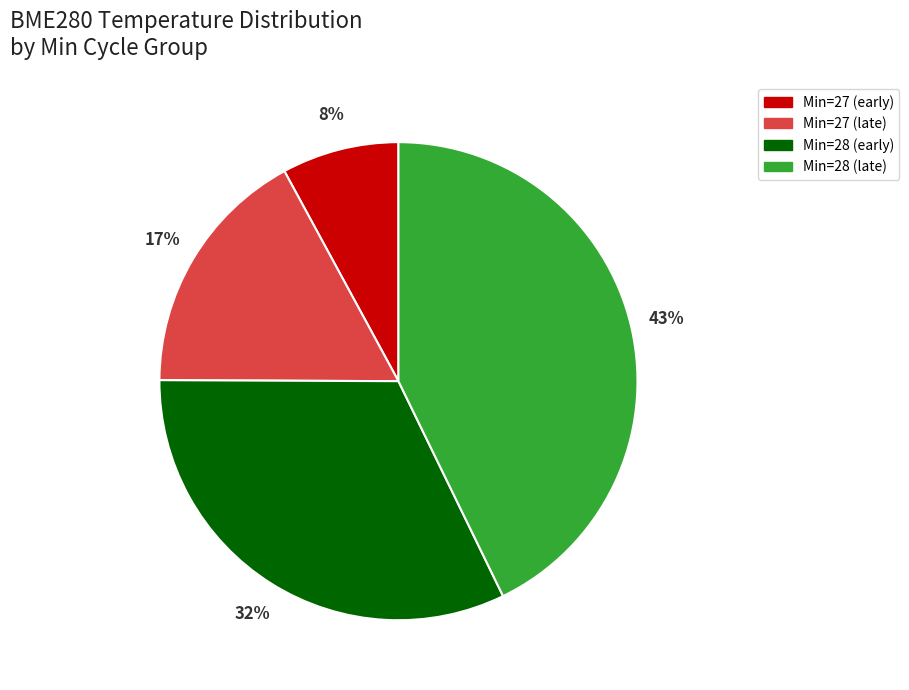

Which has a higher value, Min=27 (early) or Min=28 (late)?

Min=28 (late)